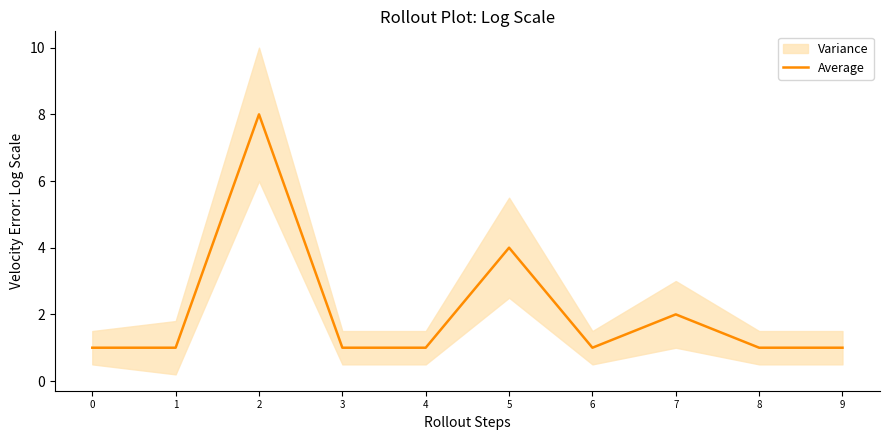

Between 9 and 7, which is larger?

7